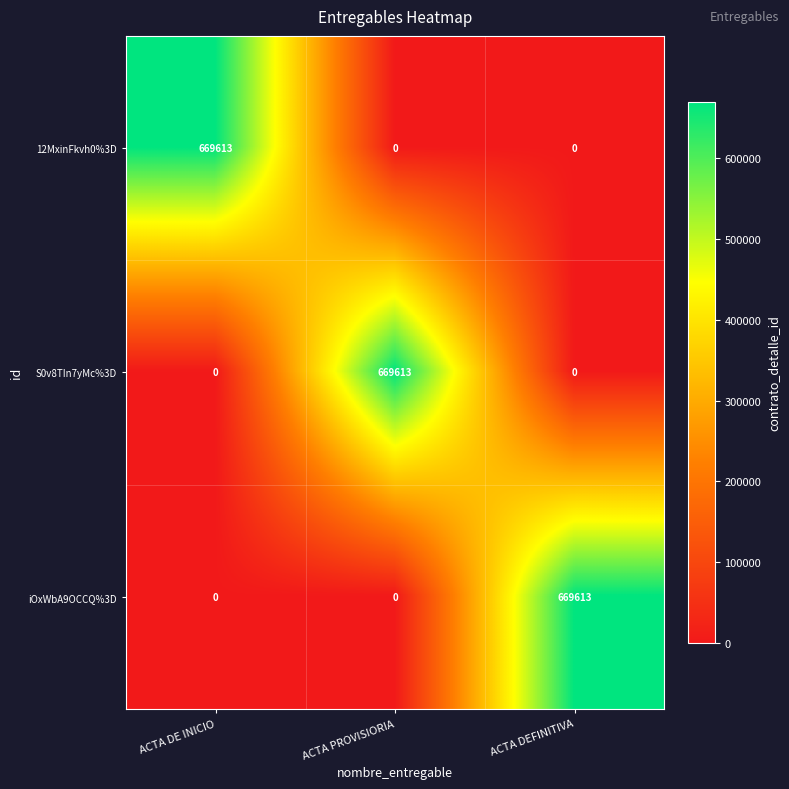

How many S0v8TIn7yMc%3D values are between 0 and 669613?

3